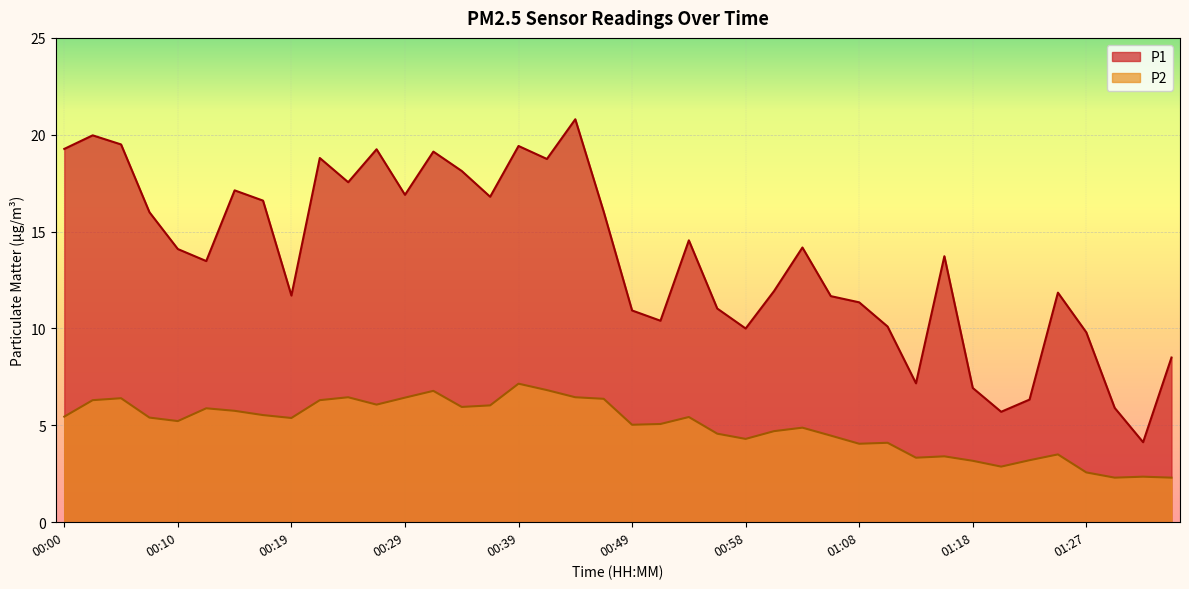

How many lines are shown in the chart?

2